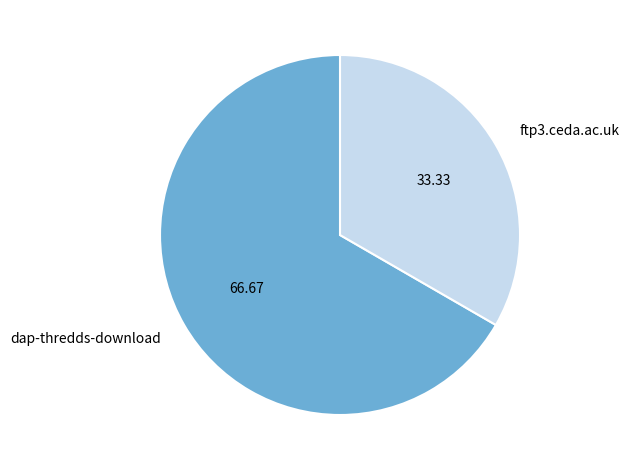

What is the smallest slice in the pie chart?

ftp3.ceda.ac.uk